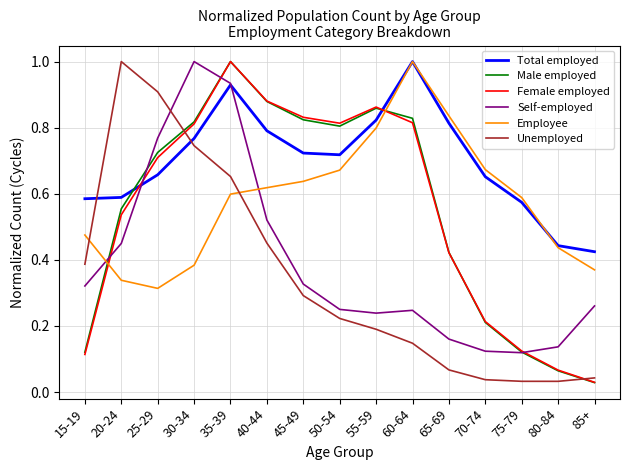

What is the maximum value for Employee?

1.0